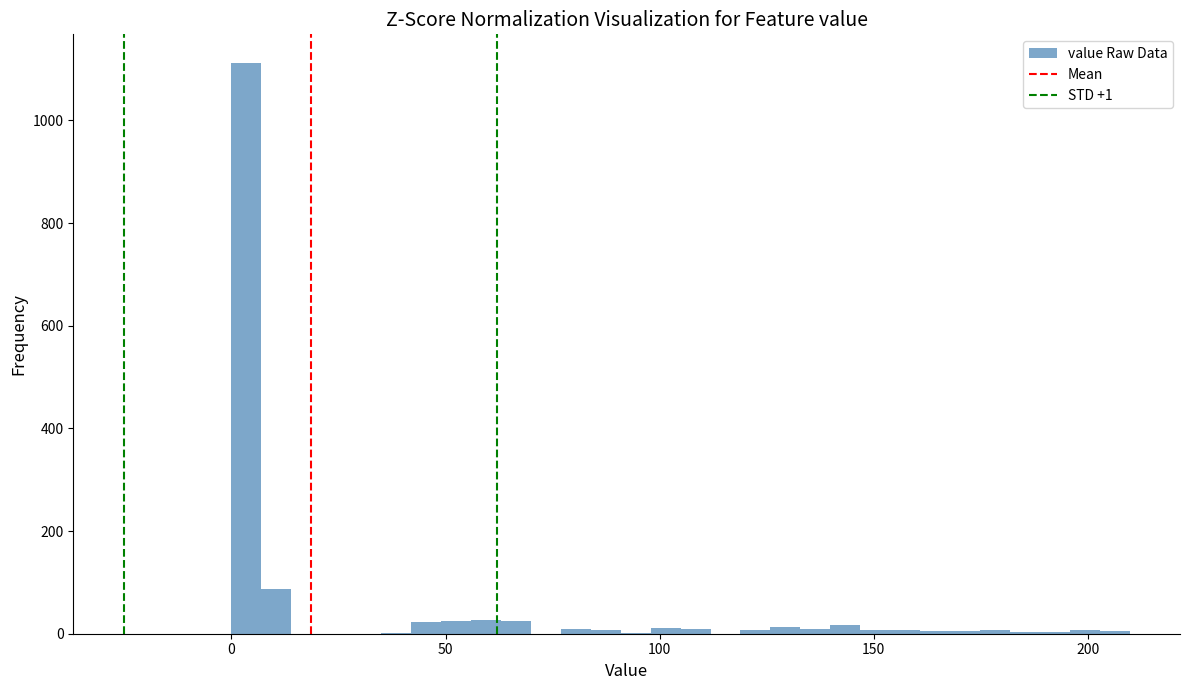

Read against the x-axis, roughly where is the centre of the tallest bar?

5